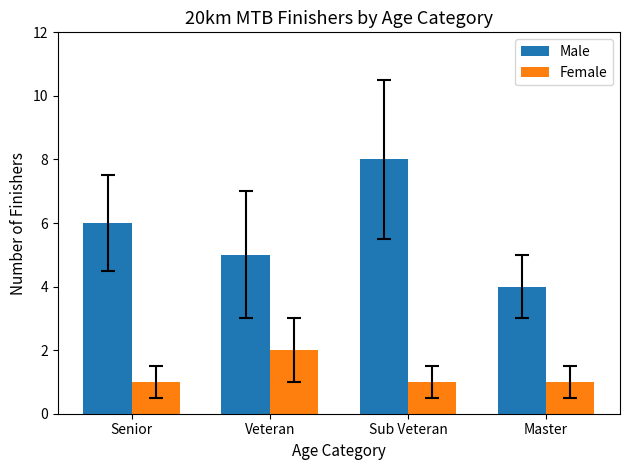

Reading left to right, list all the values displayed in this chart.

Male: Senior=6	Veteran=5	Sub Veteran=8	Master=4
Female: Senior=1	Veteran=2	Sub Veteran=1	Master=1